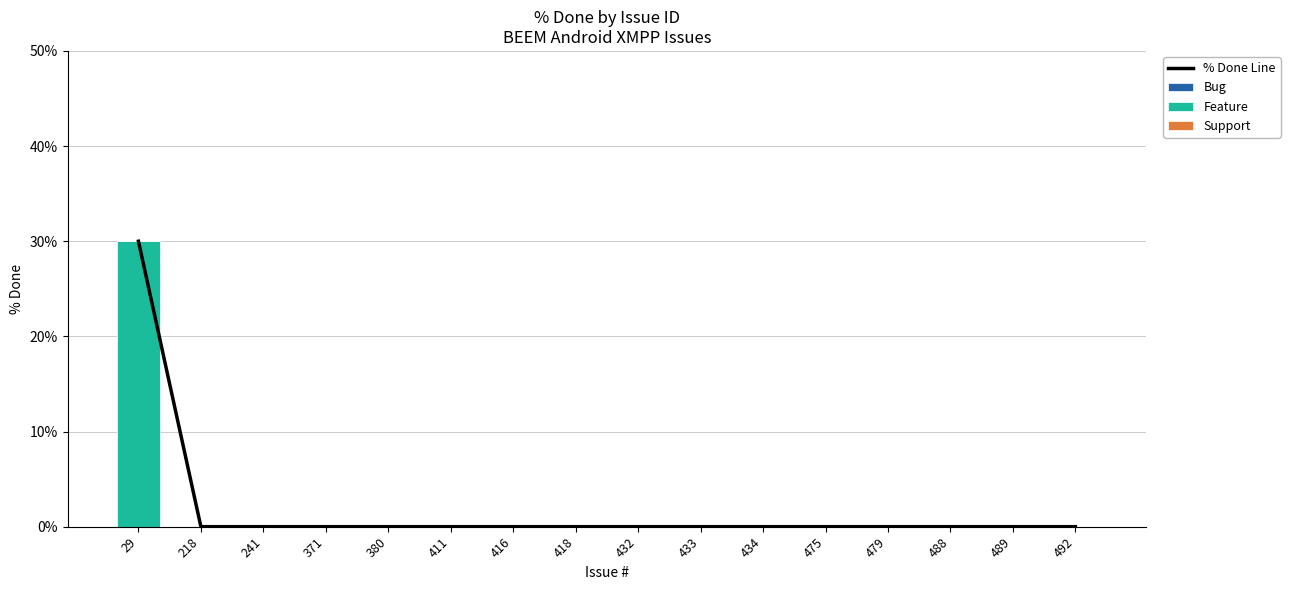

True or false: % Done Line has a value of 19 at 492.

False